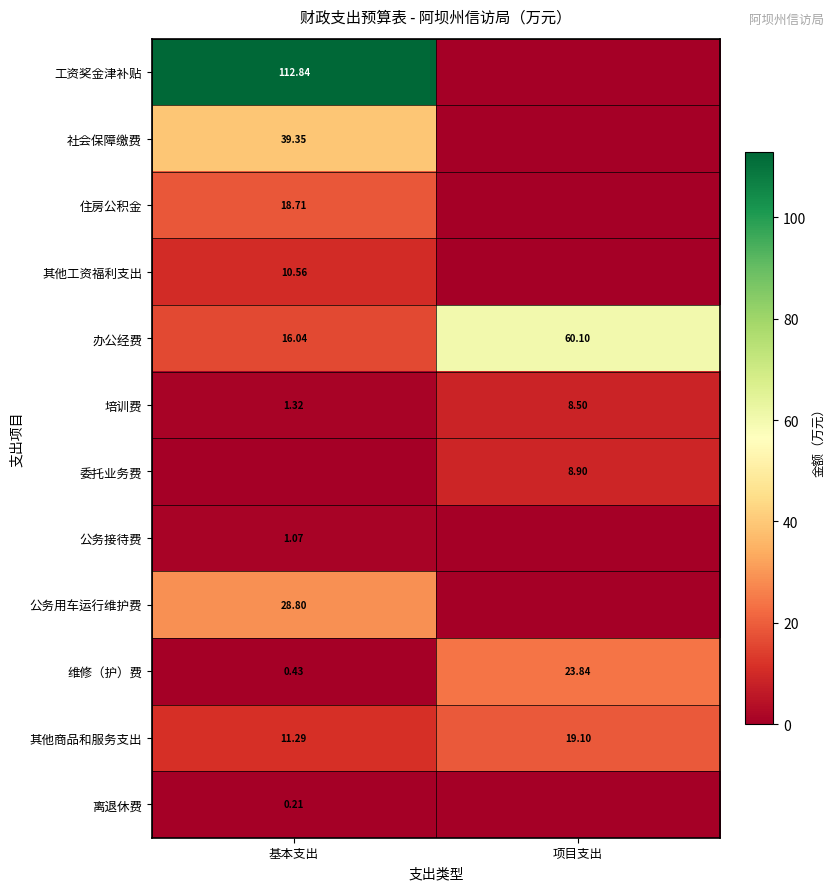

Where does the 培训费 series first go above 8?

项目支出